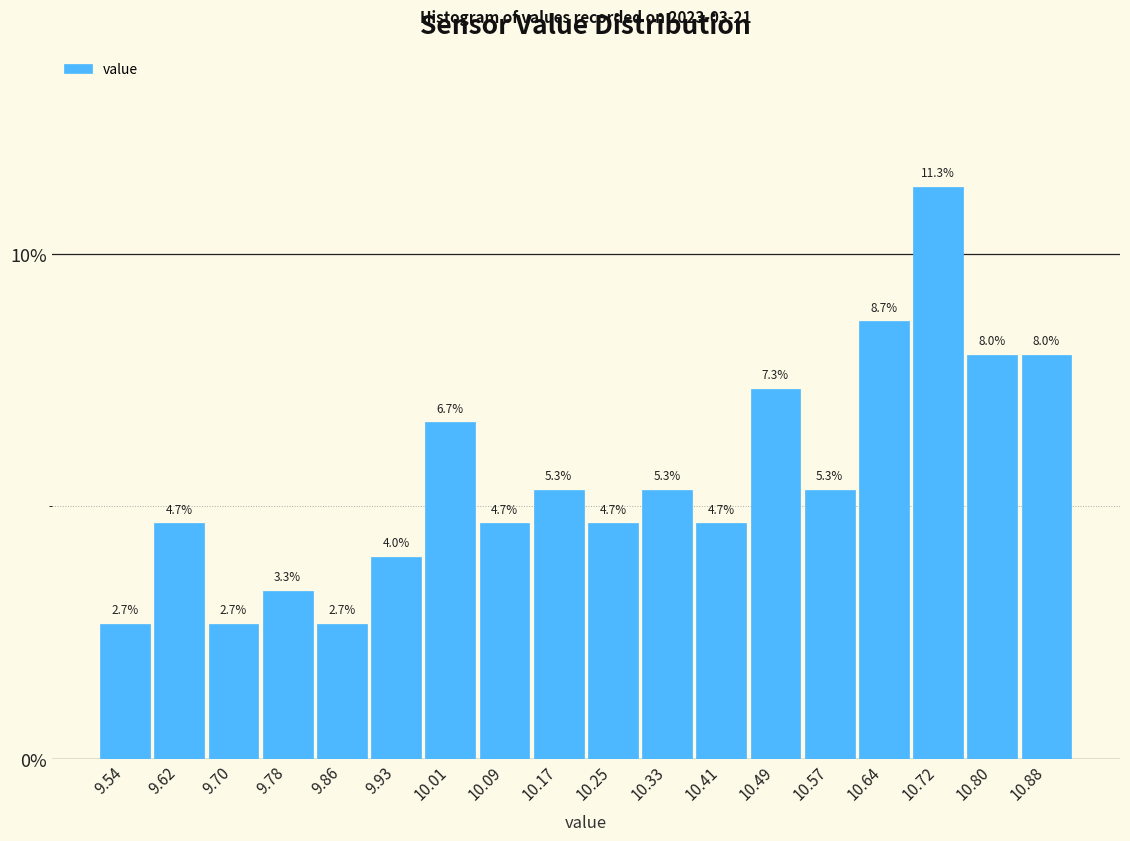

Reading left to right, list every bar in this chart as the range it spans on the x-axis followed by its height. The bar edges are not printed on the chart, so give them approximately, as read against the axis.

9.50 to 9.58: 2.7
9.58 to 9.66: 4.7
9.66 to 9.74: 2.7
9.74 to 9.82: 3.3
9.82 to 9.89: 2.7
9.89 to 9.97: 4.0
9.97 to 10.05: 6.7
10.05 to 10.13: 4.7
10.13 to 10.21: 5.3
10.21 to 10.29: 4.7
10.29 to 10.37: 5.3
10.37 to 10.45: 4.7
10.45 to 10.53: 7.3
10.53 to 10.60: 5.3
10.60 to 10.68: 8.7
10.68 to 10.76: 11.3
10.76 to 10.84: 8.0
10.84 to 10.92: 8.0